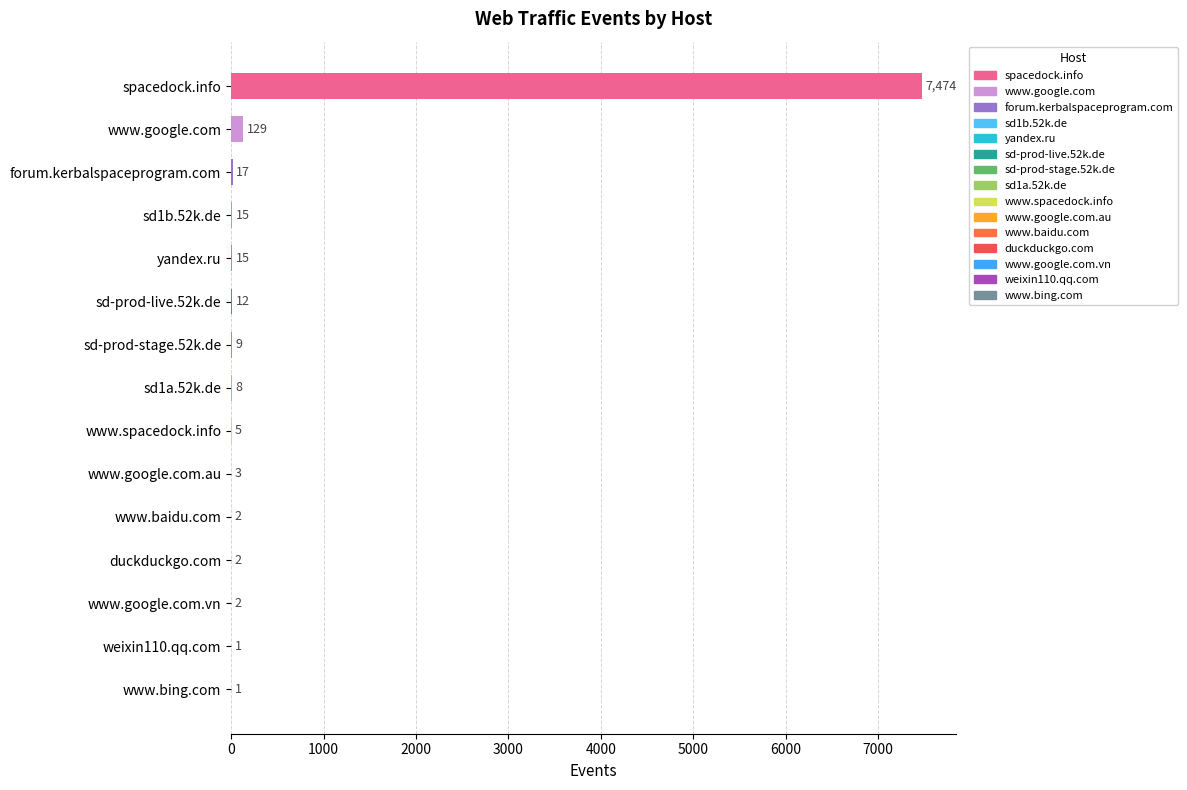

What is the ratio of the value at spacedock.info to the value at www.google.com?

57.9